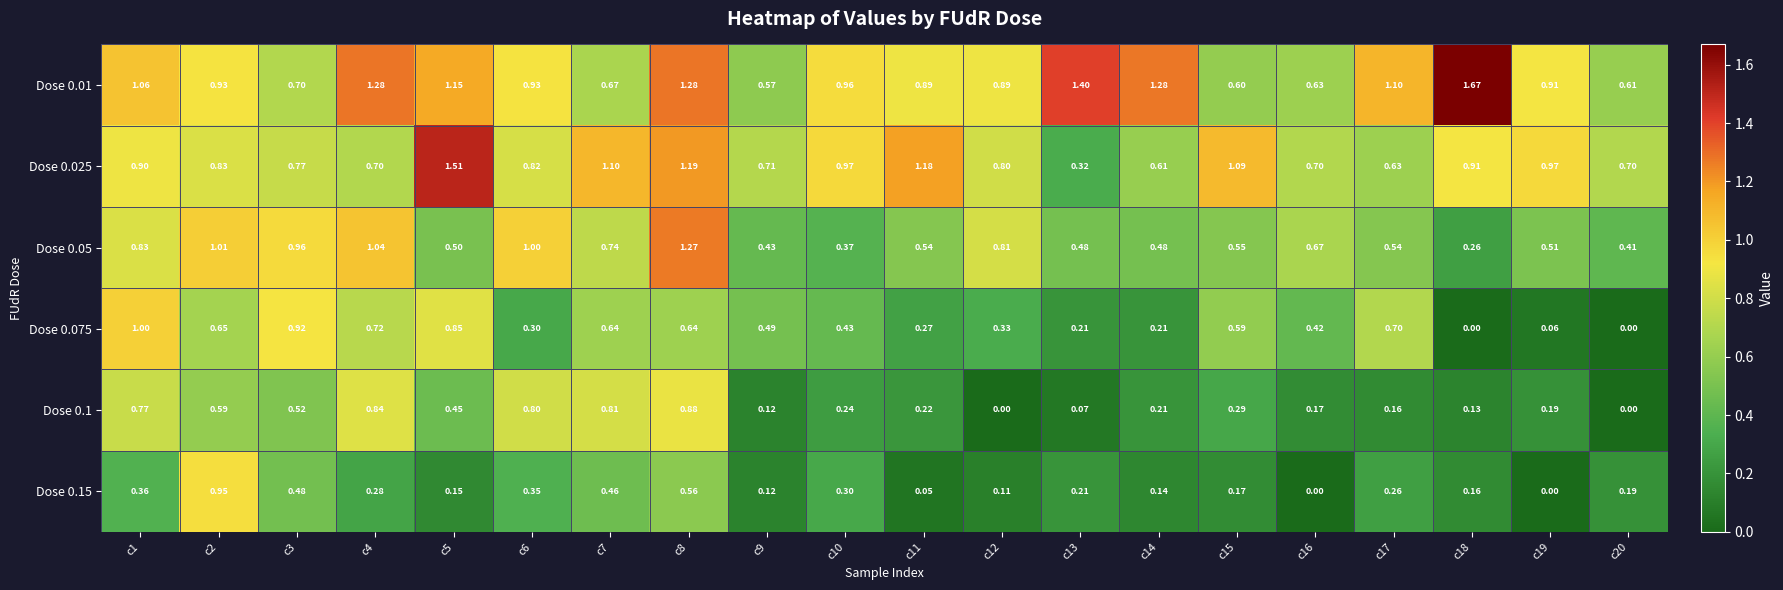

What is the spread (max minus min) of values at c4?

1.0